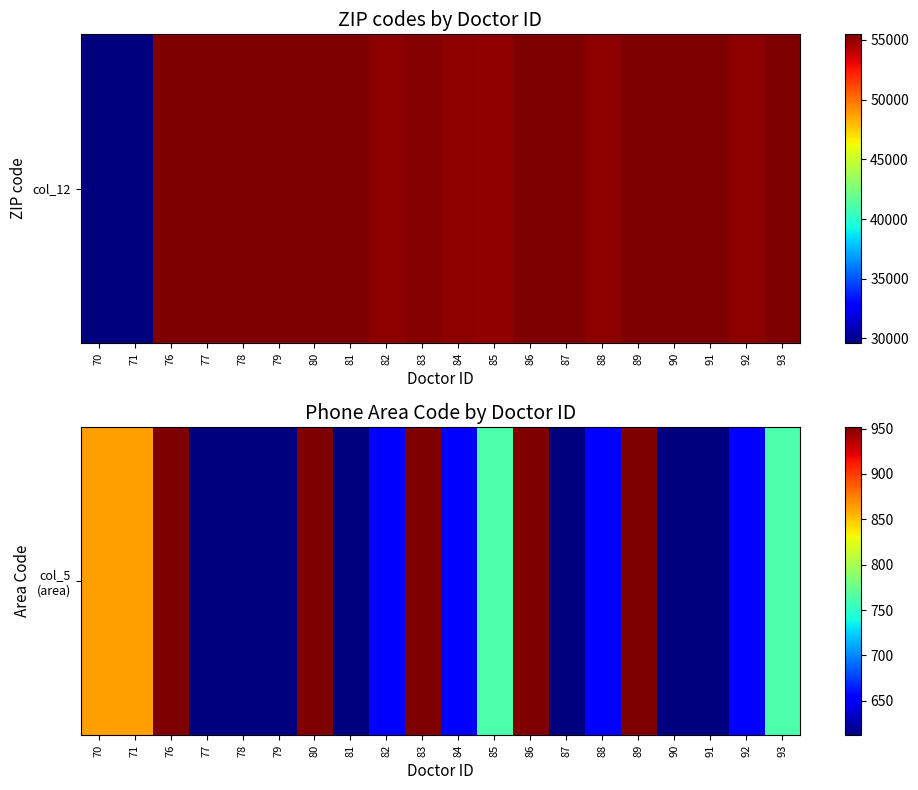

How many categories are shown in the chart?

20